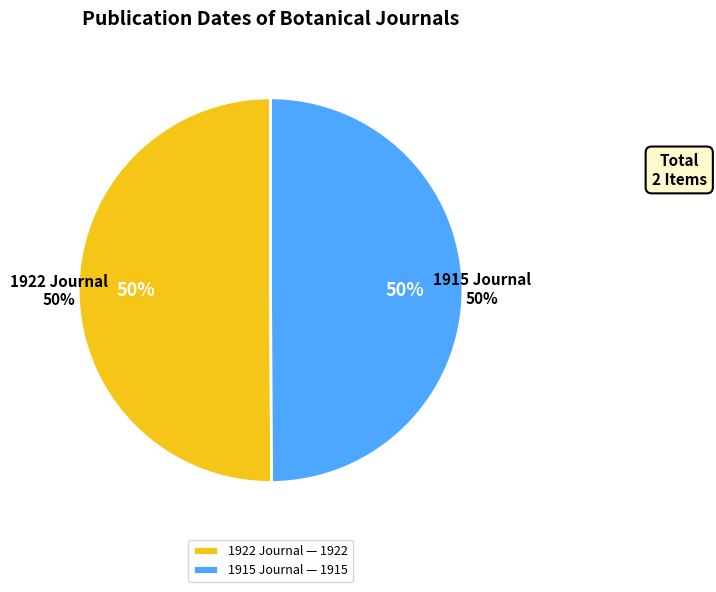

To the nearest percent, what percentage of the pie is Just's Botanischer Jahresbericht (1915)?

50%